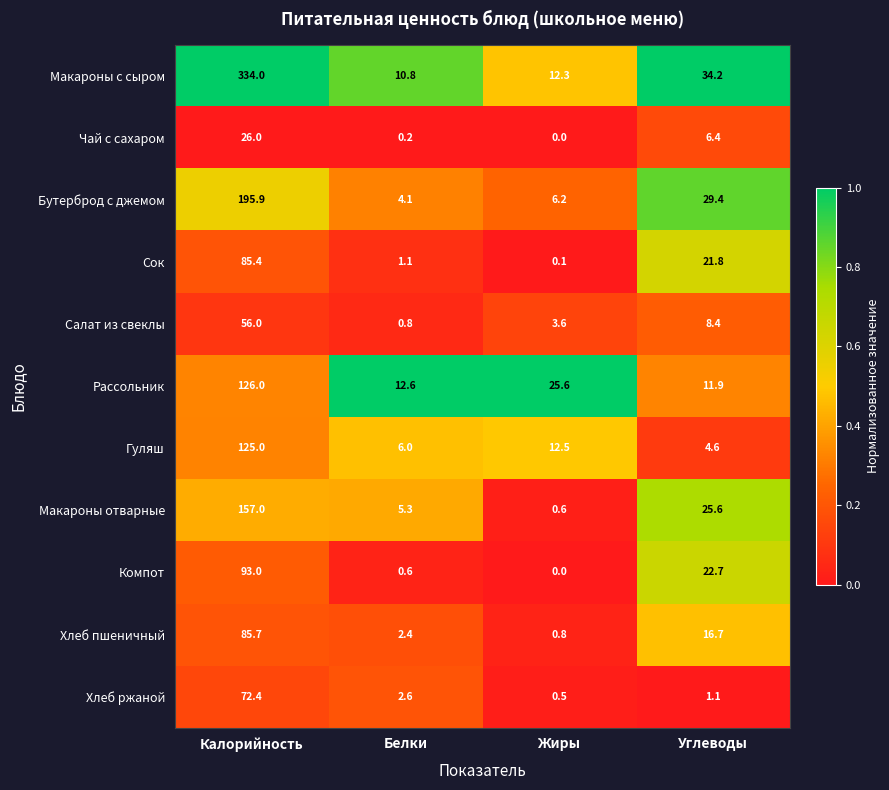

At which category is the sum across all series the highest?

Калорийность